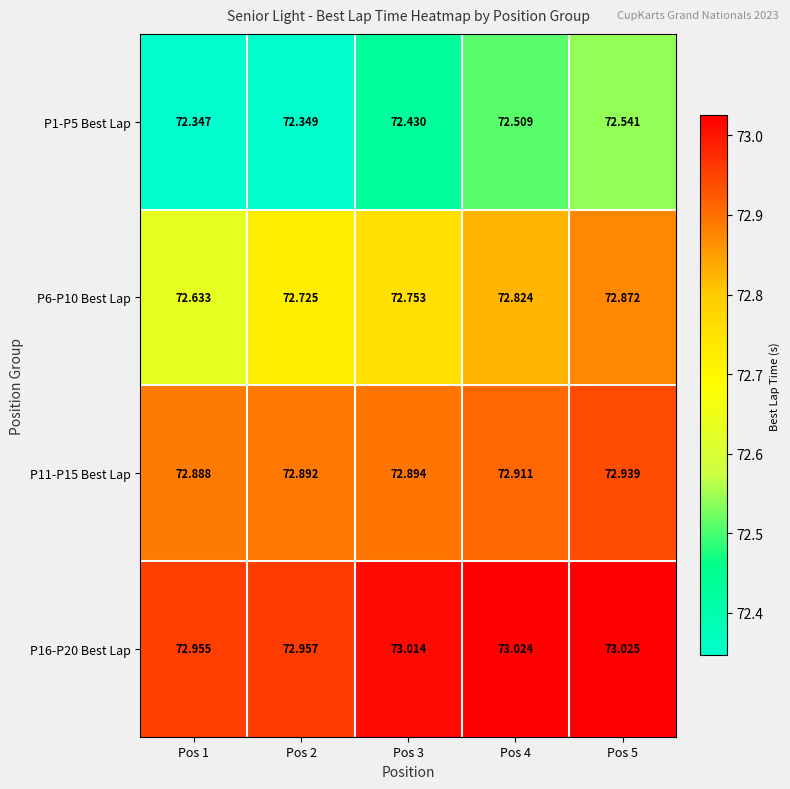

List the series in order of their overall mean, lowest first.

P1-P5 Best Lap, P6-P10 Best Lap, P11-P15 Best Lap, P16-P20 Best Lap